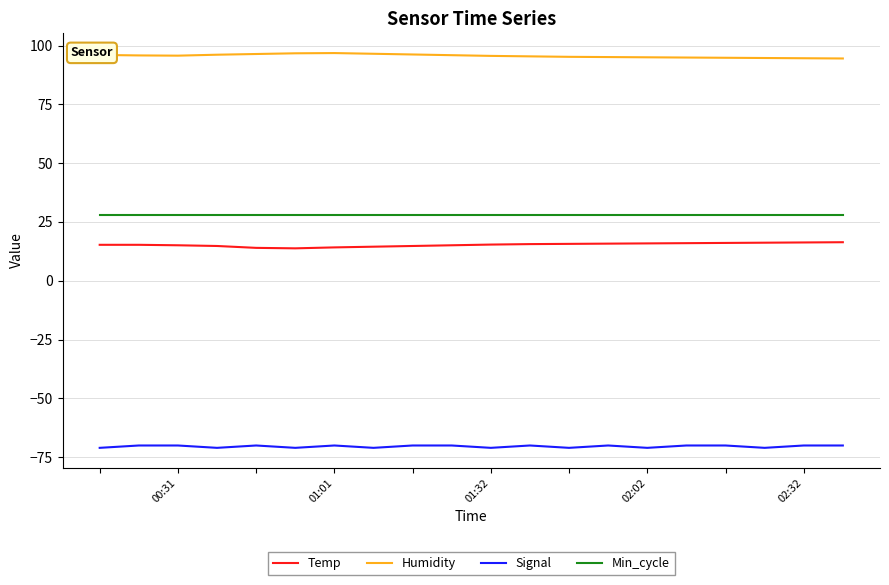

What is the maximum value shown in the chart?

96.8